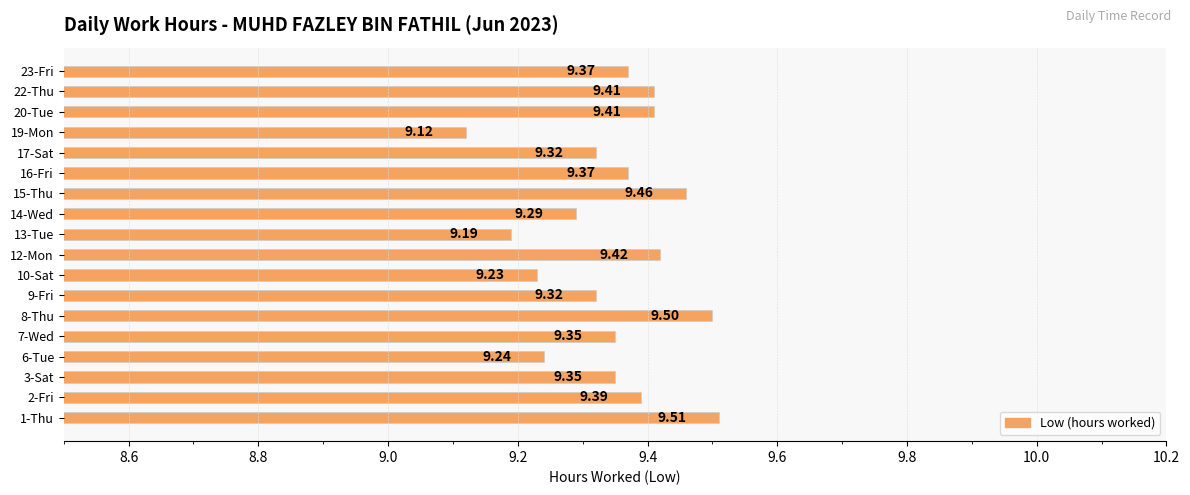

What is the ratio of the value at 15-Thu to the value at 23-Fri?

1.0